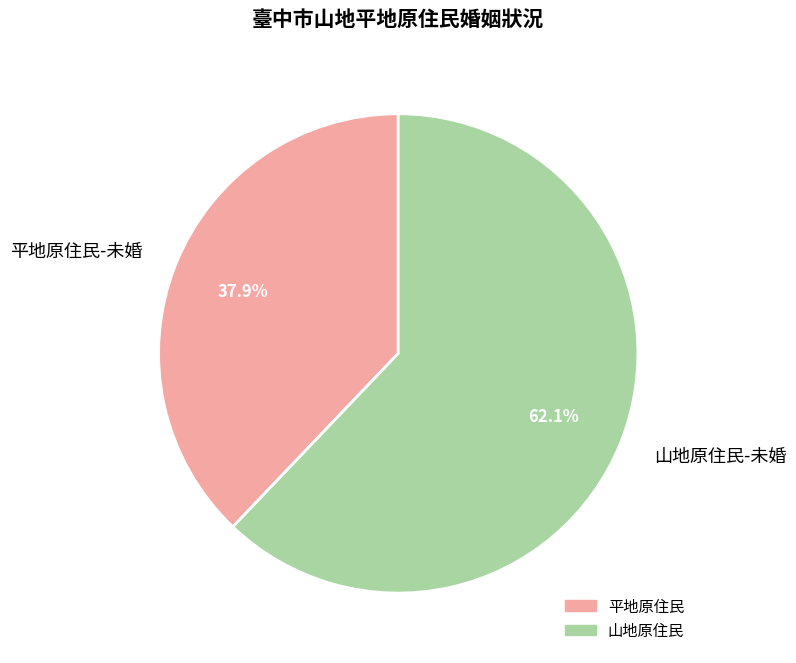

How many slices are in this pie chart?

2